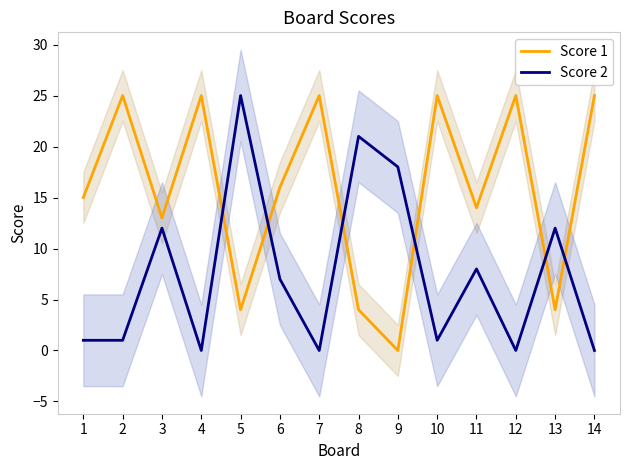

Rank the series by their maximum value, from lowest to highest.

Score 1, Score 2